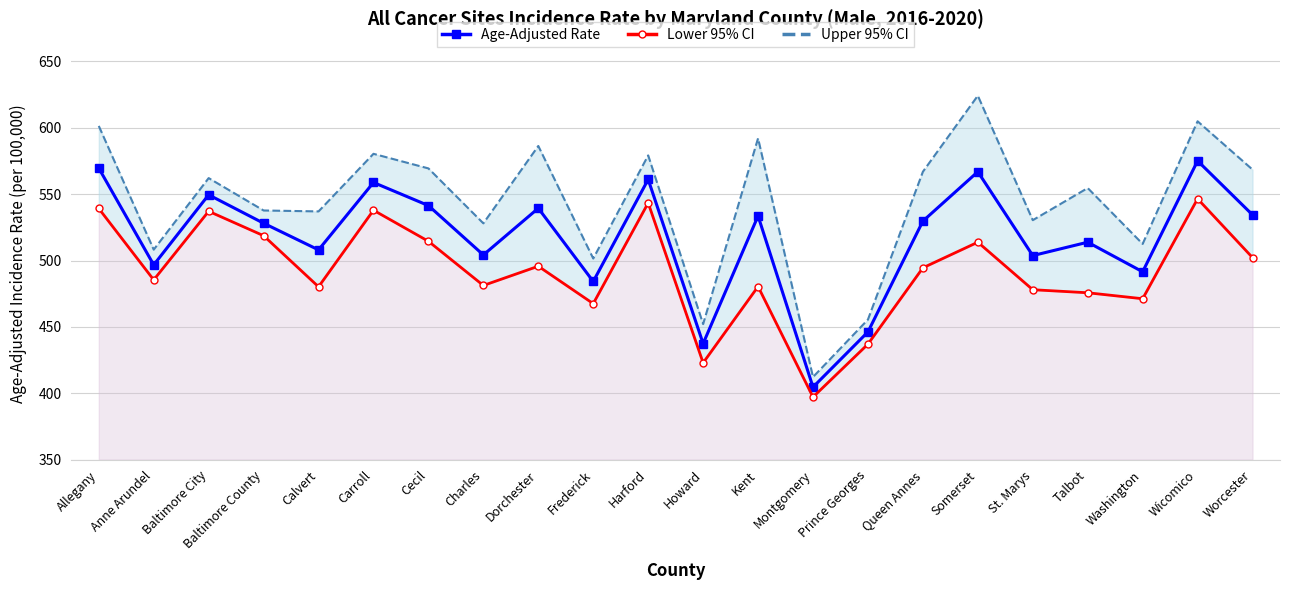

How many values in the Age-Adjusted Rate series are below 529?

11